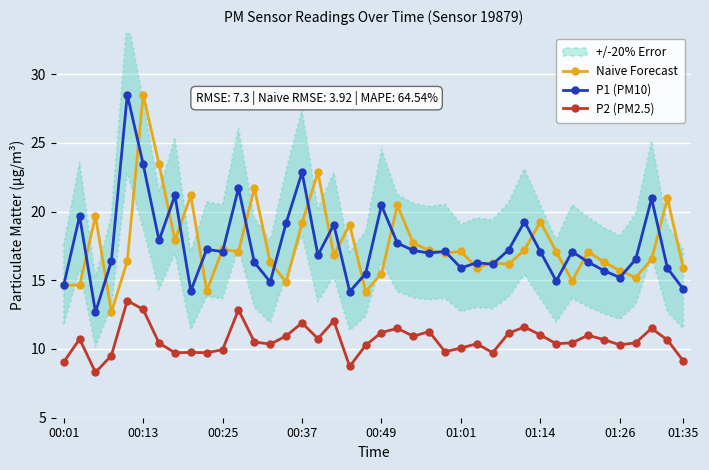

What is the spread (max minus min) of values at 33?

6.1